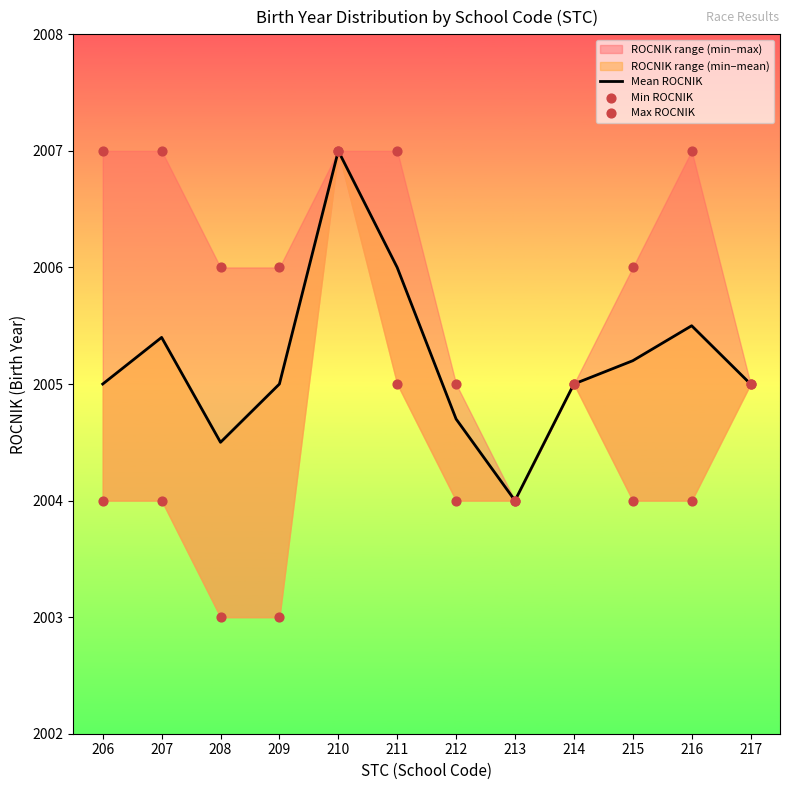

Is the value of Mean ROCNIK at 207 greater than the value of Min ROCNIK at 214?

Yes